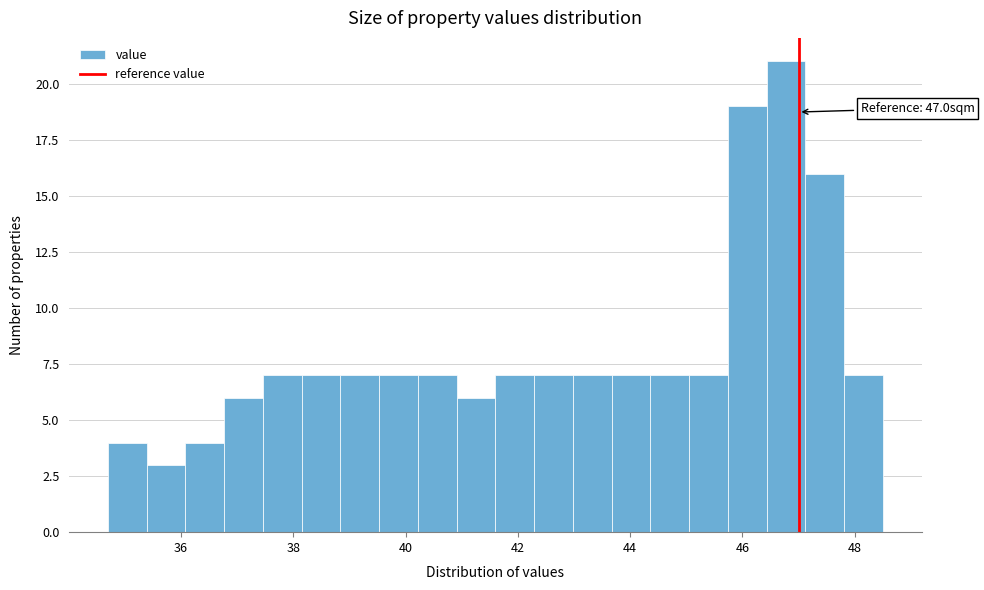

Read against the x-axis, roughly where is the centre of the tallest bar?

46.8